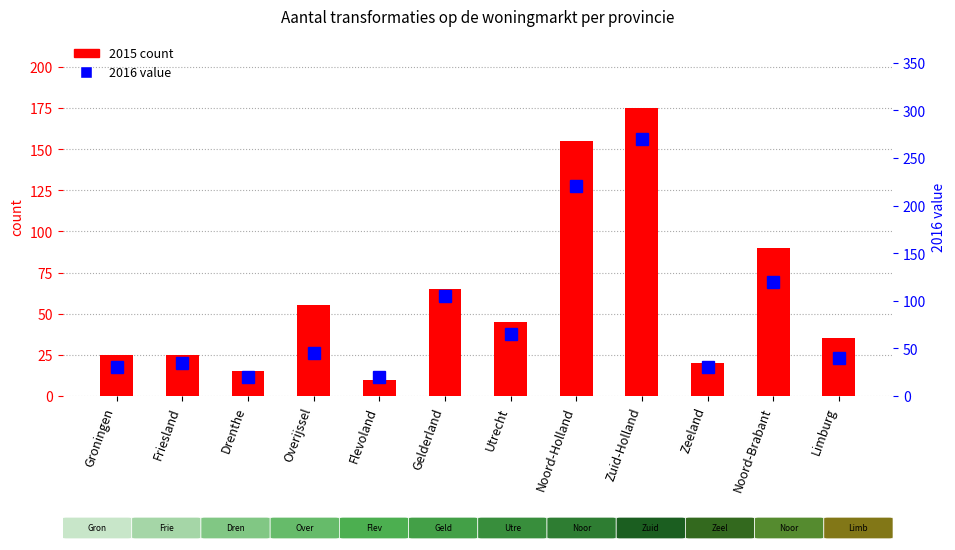

Reading left to right, extract all data points from this chart.

2015 count: 25	25	15	55	10	65	45	155	175	20	90	35
2016 value: 30	35	20	45	20	105	65	220	270	30	120	40